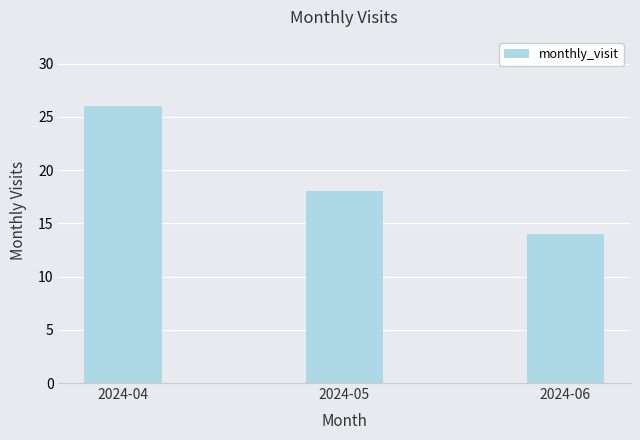

What is the average value?

19